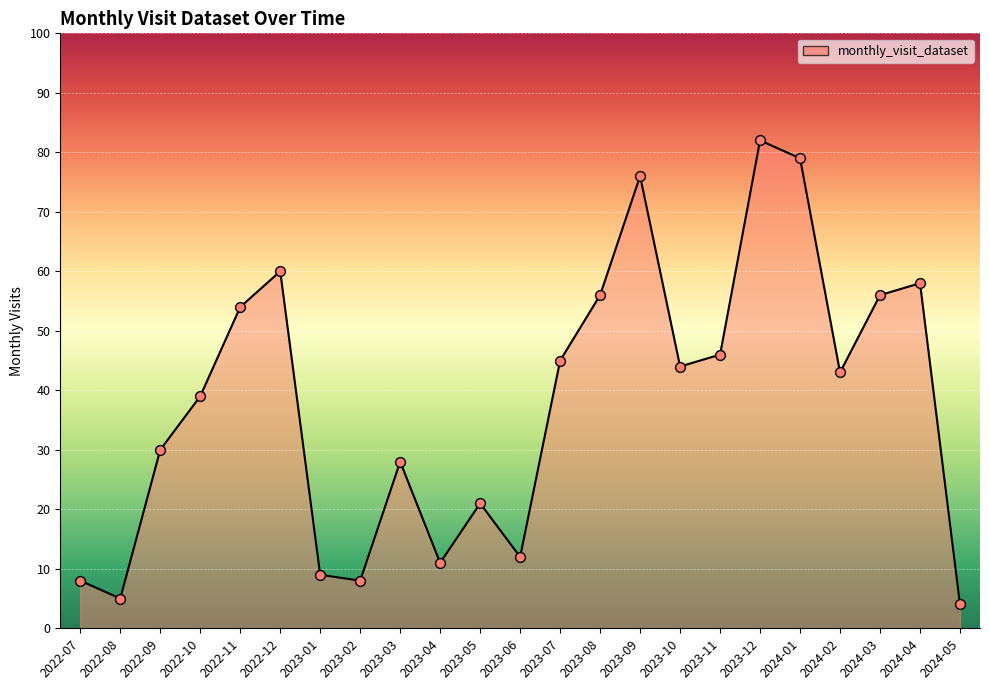

Between 2023-07 and 2023-01, which is larger?

2023-07